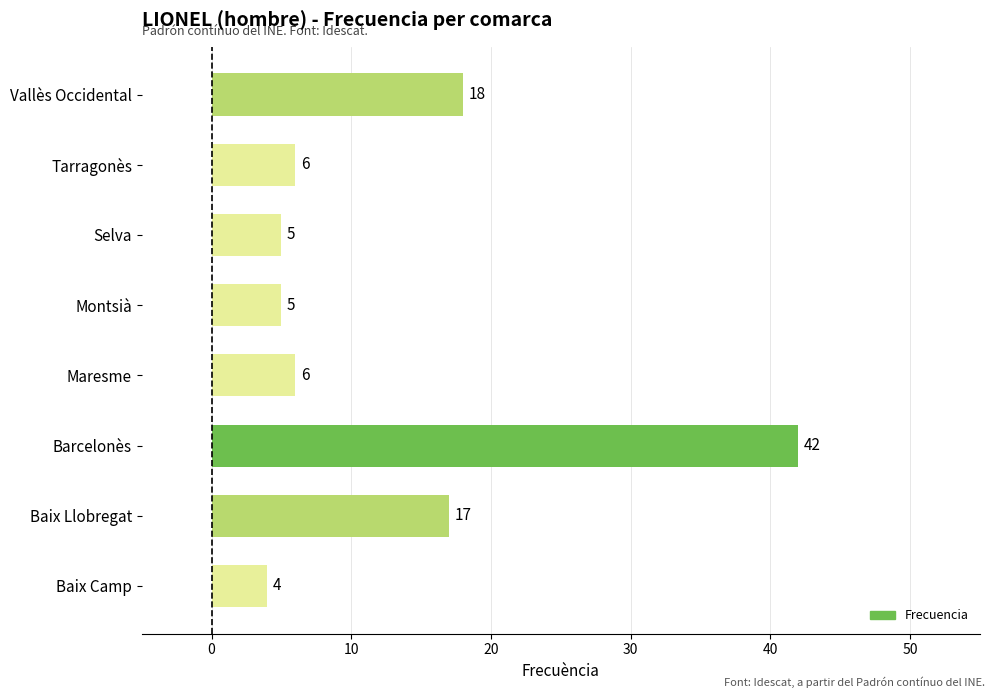

What is the minimum value shown in the chart?

4